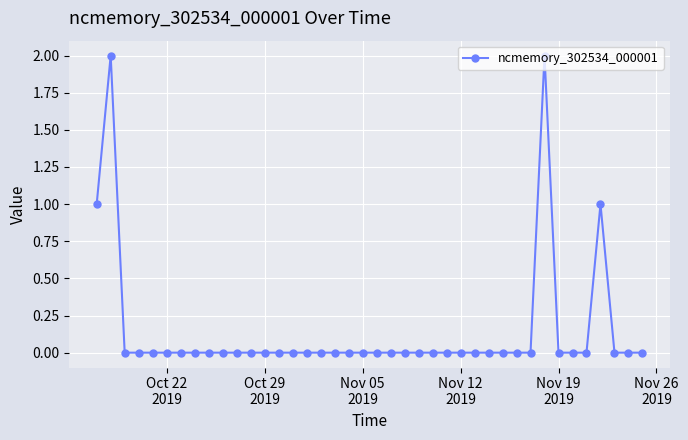

How many distinct data groups are displayed?

1